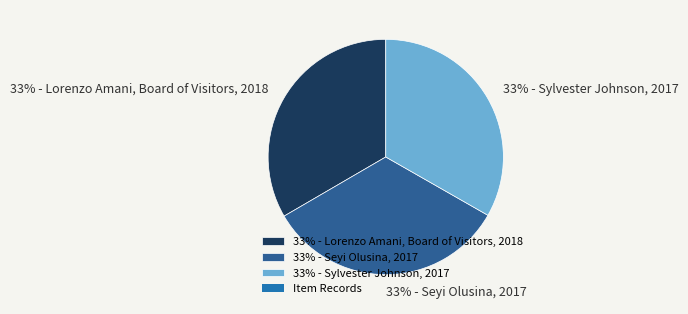

To the nearest percent, what portion does 33% - Lorenzo Amani, Board of Visitors, 2018 represent?

33%